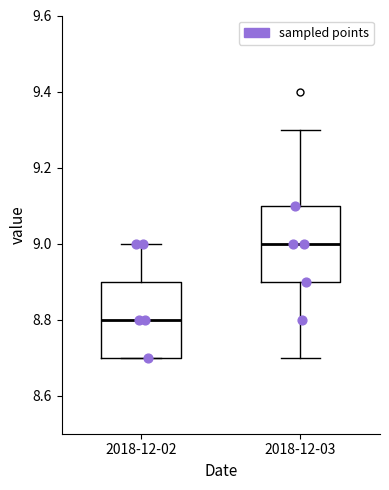

Which box's median line is the lowest?

2018-12-02